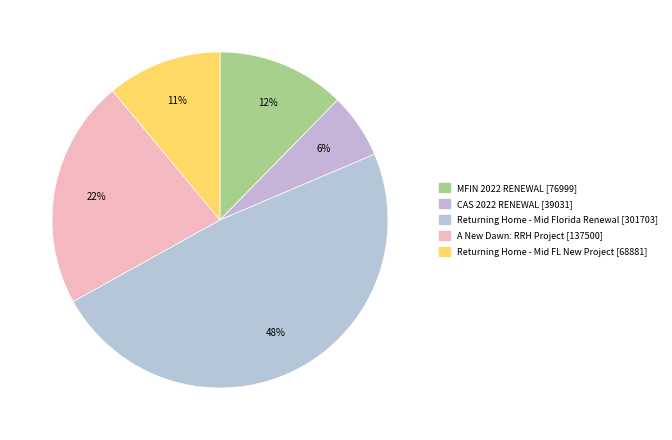

How many segments does this pie chart have?

5